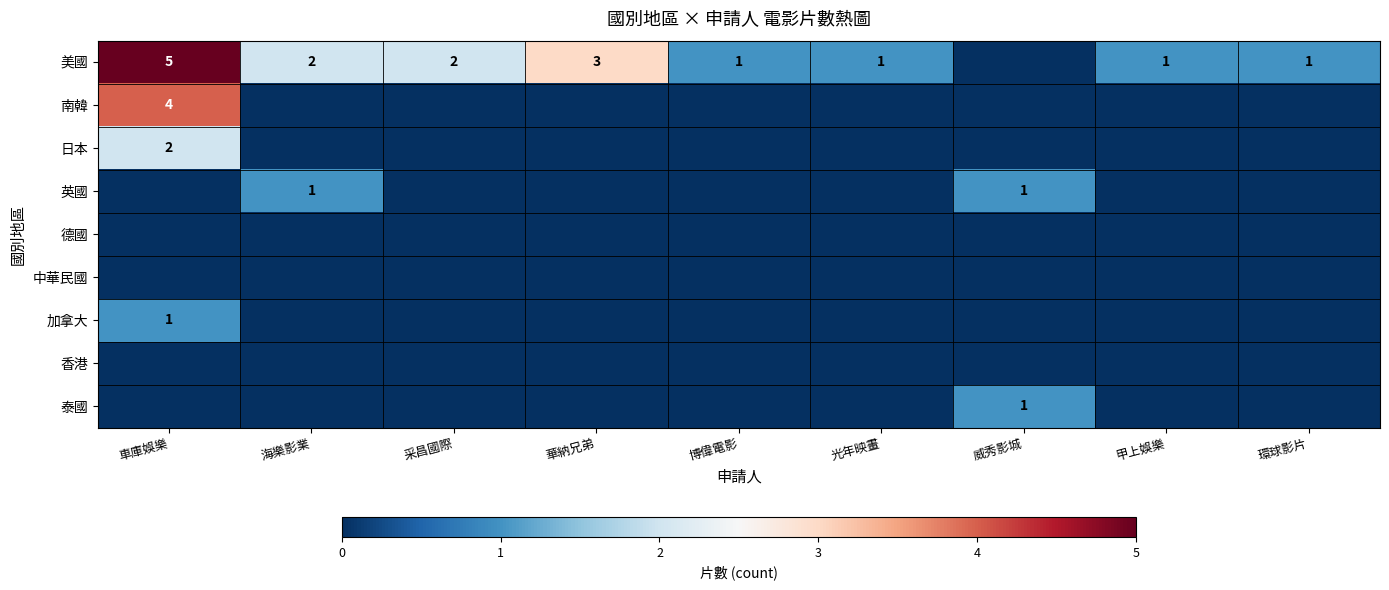

What is the spread (max minus min) of values at 博偉電影?

1